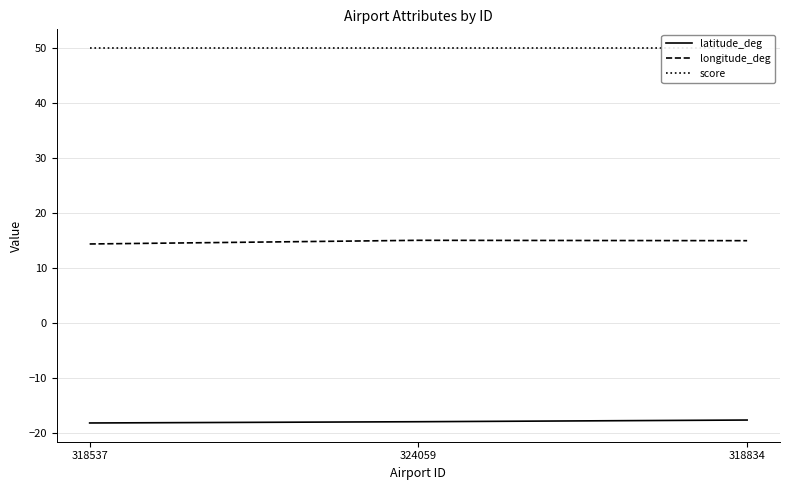

What is the value of the score point at the 1st from the left?

50.0